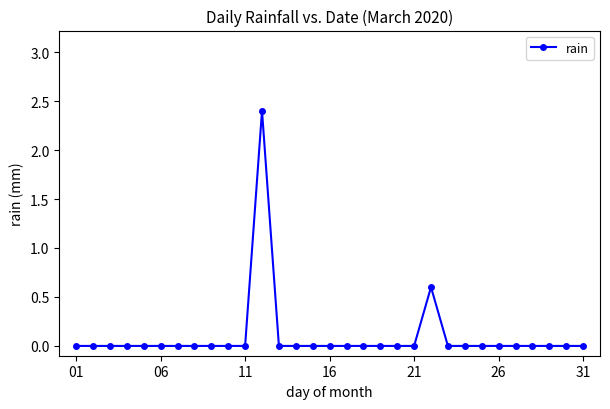

What is the difference between the maximum and minimum values?

2.4